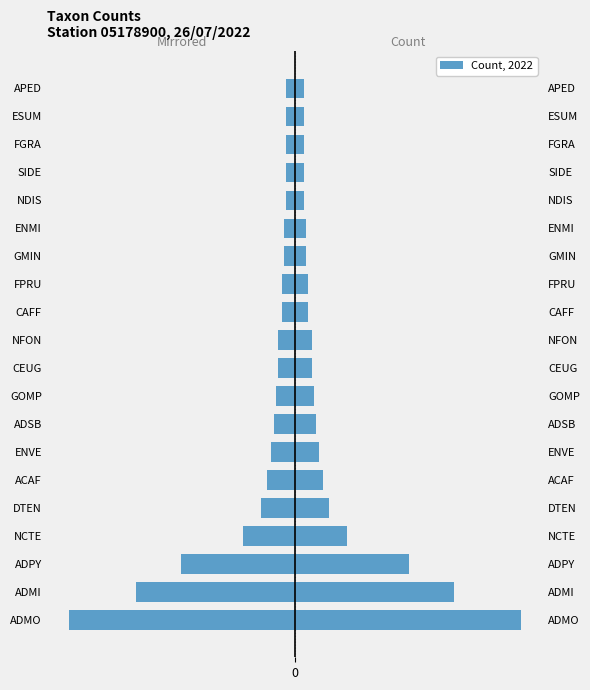

Between GOMP and ENMI, which series saw the biggest shift?

Count (mirrored)